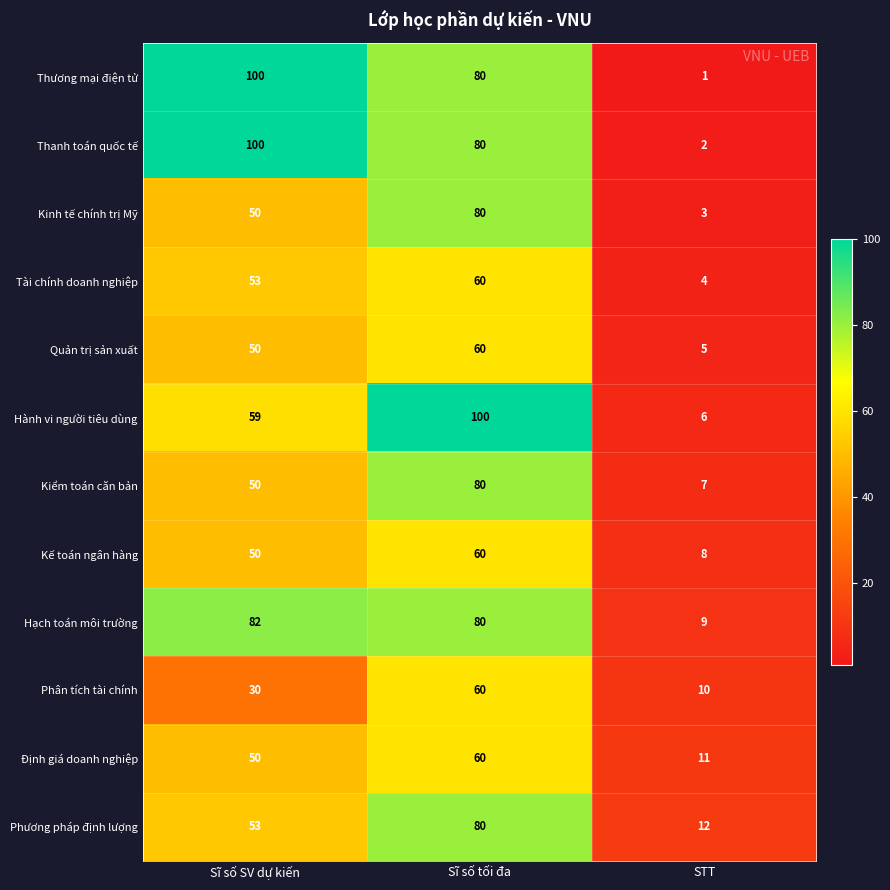

What is the difference between the highest and lowest values at STT?

11